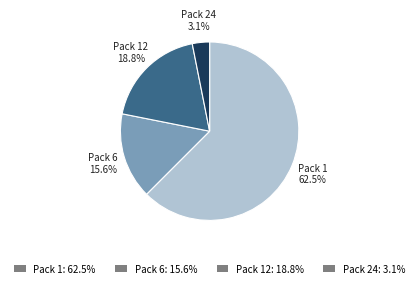

What is the smallest slice in the pie chart?

Pack 24: 3.1%